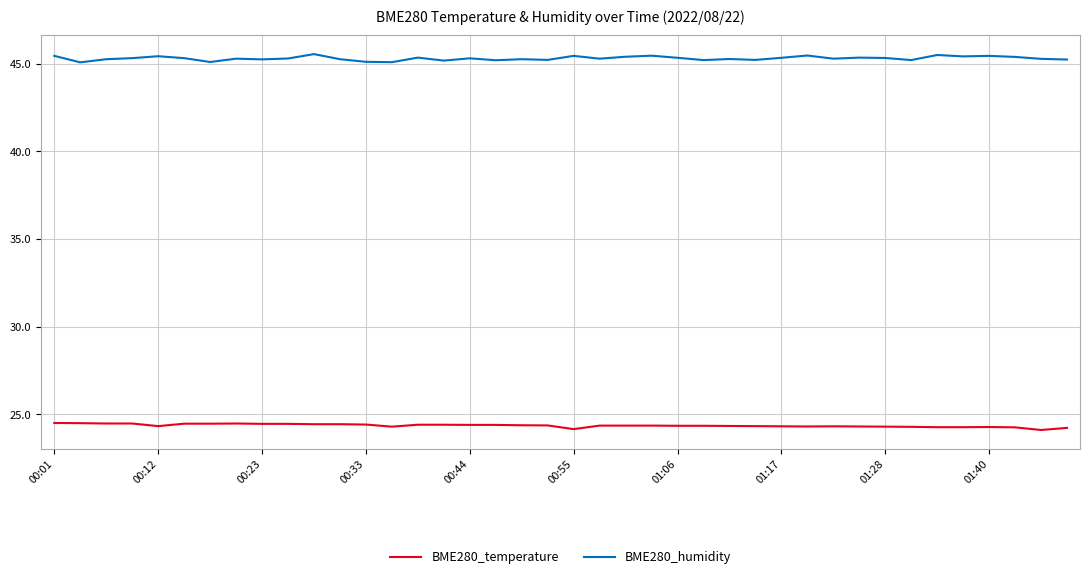

What is the highest value of the BME280_temperature series?

24.5